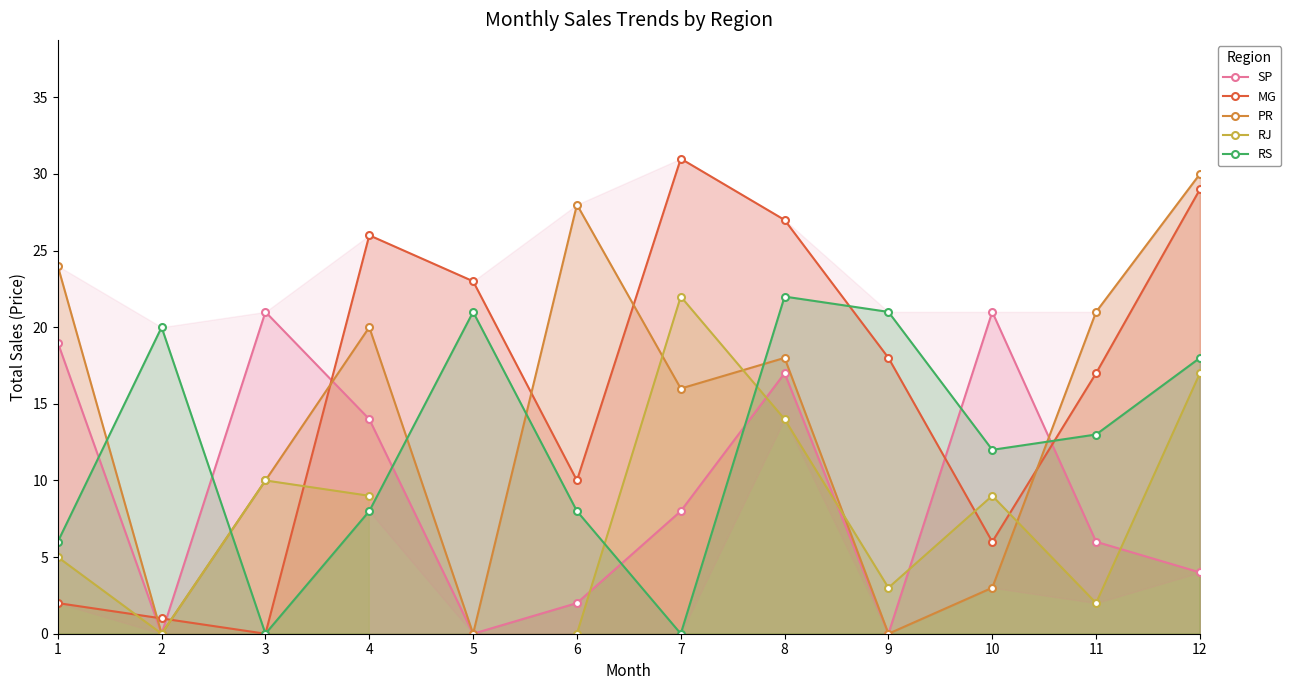

True or false: RJ has a value of 3.8 at 12.

False